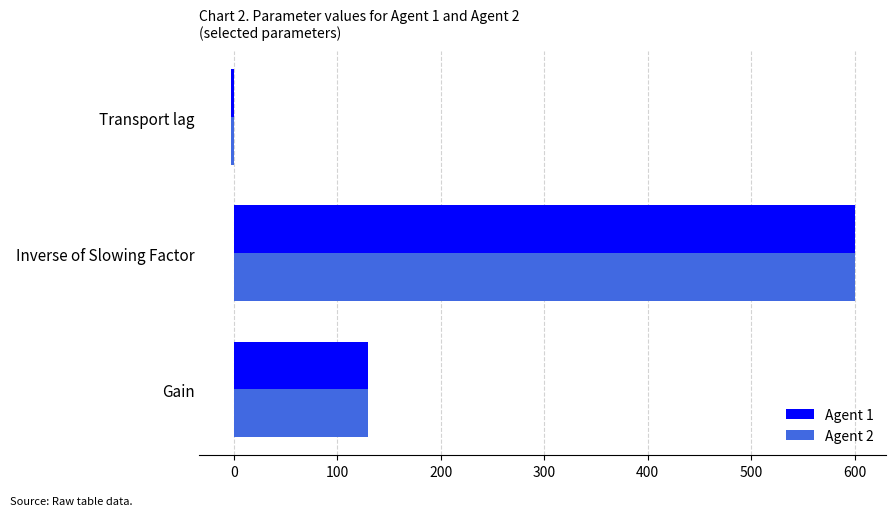

Rank the categories by Agent 1 value from highest to lowest.

Inverse of Slowing Factor, Gain, Transport lag